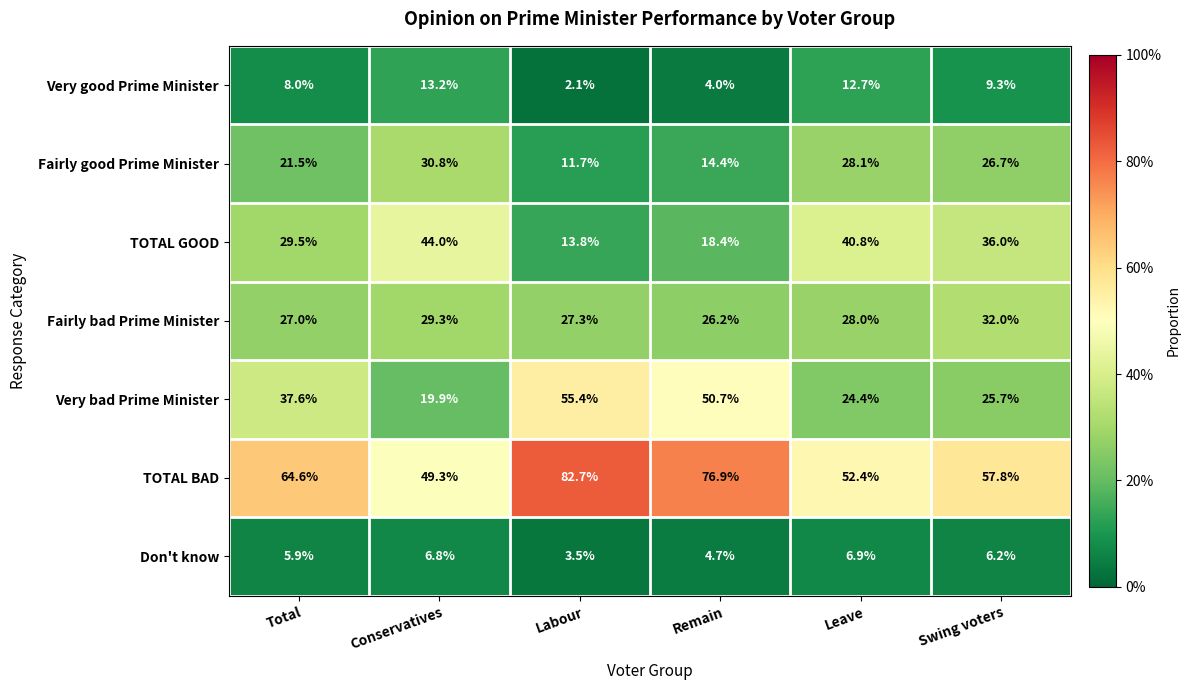

At which category is the sum across all series the highest?

Labour